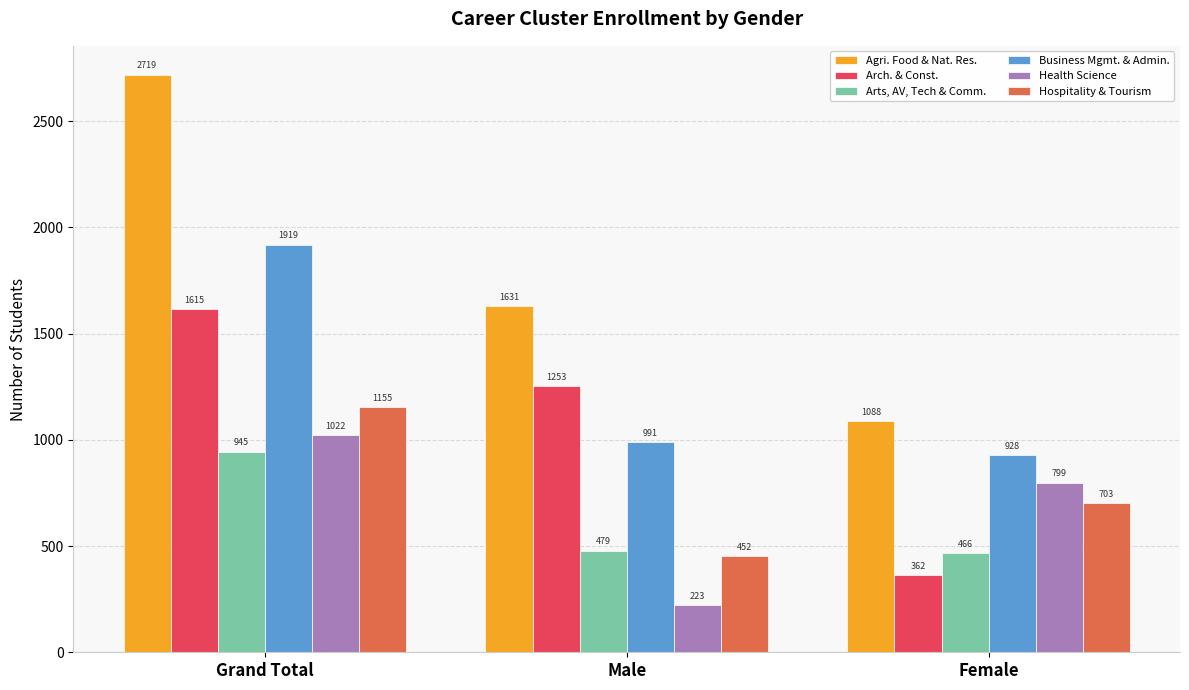

What is the lowest value of the Health Science series?

223